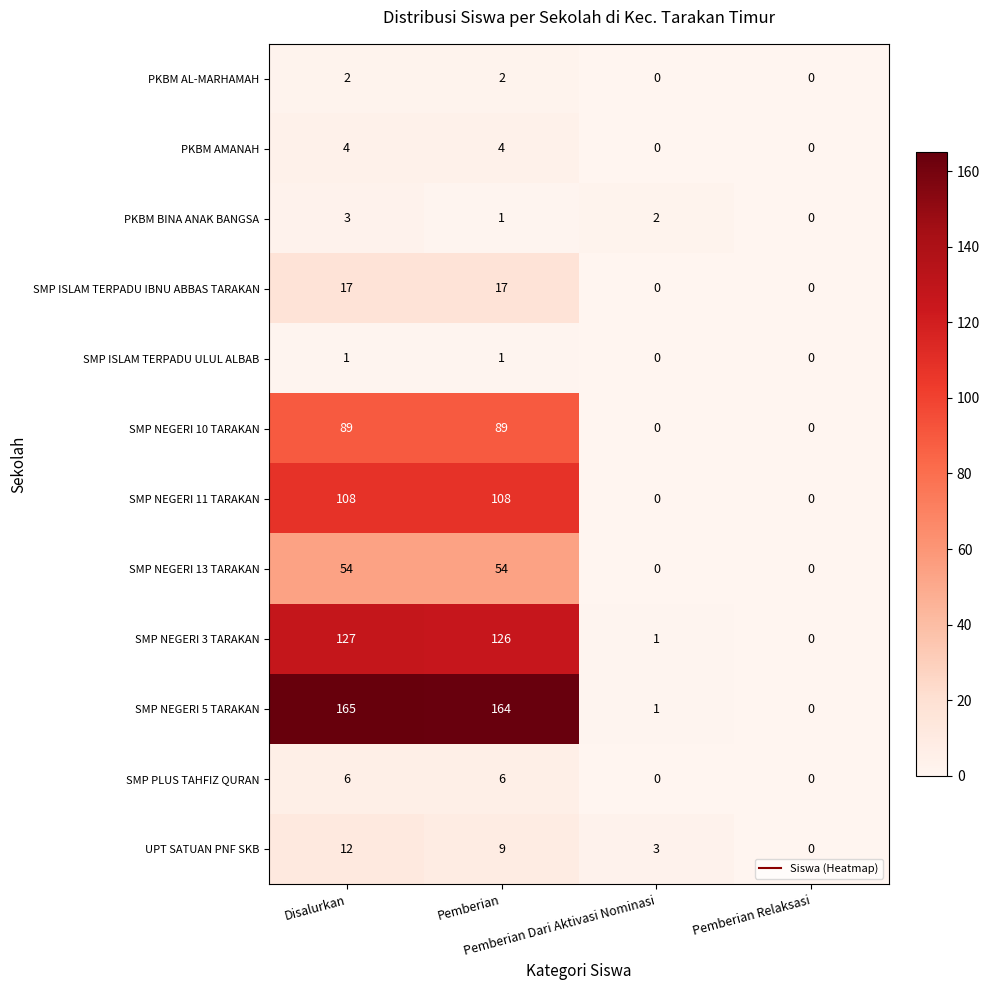

At which category is the sum across all series the highest?

Disalurkan